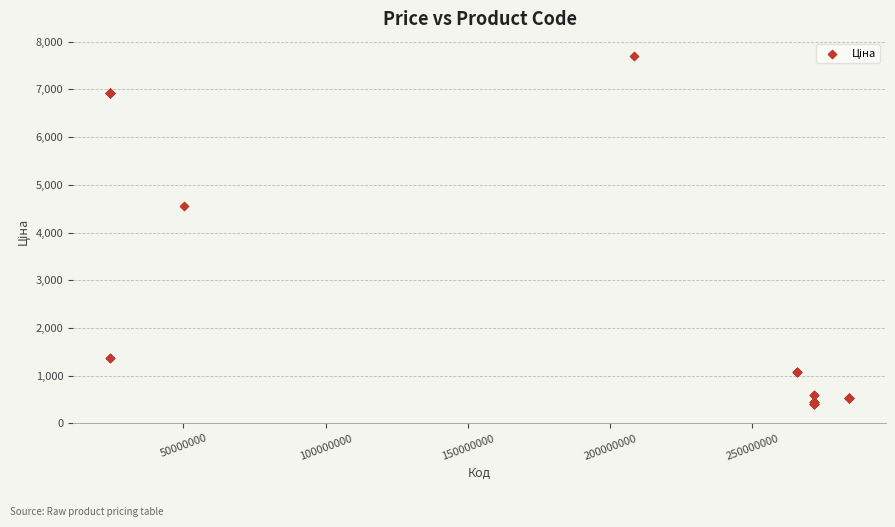

What Y value in the scatter plot is closest to 4054?

4561.9